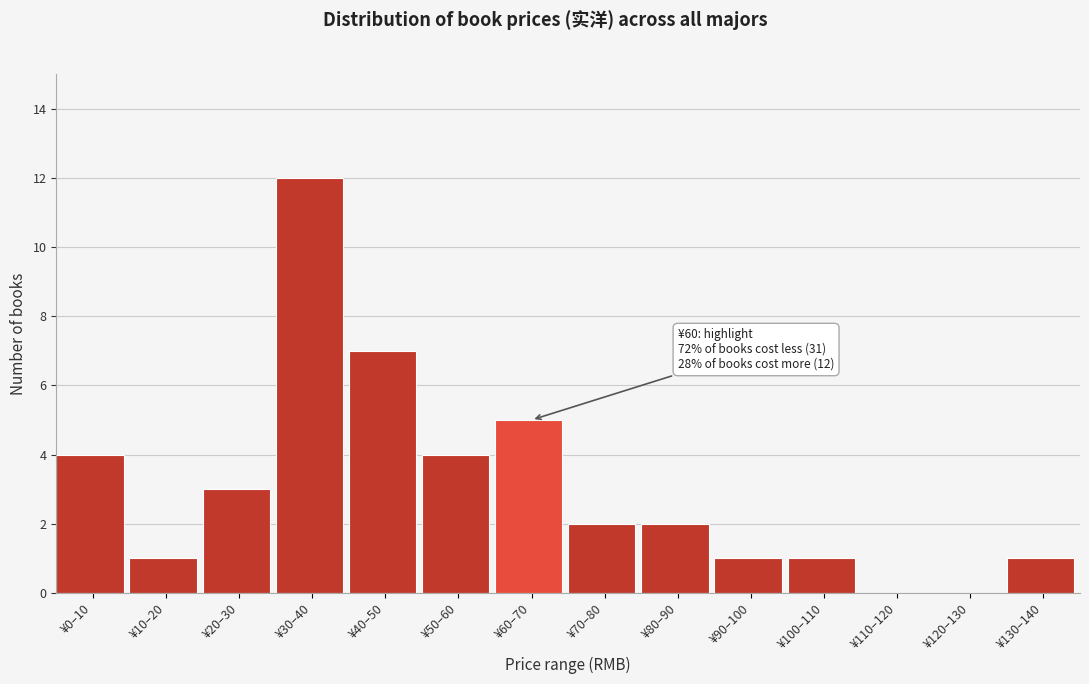

Reading left to right, list all the values displayed in this chart.

¥0–10=4	¥10–20=1	¥20–30=3	¥30–40=12	¥40–50=7	¥50–60=4	¥60–70=5	¥70–80=2	¥80–90=2	¥90–100=1	¥100–110=1	¥110–120=0	¥120–130=0	¥130–140=1